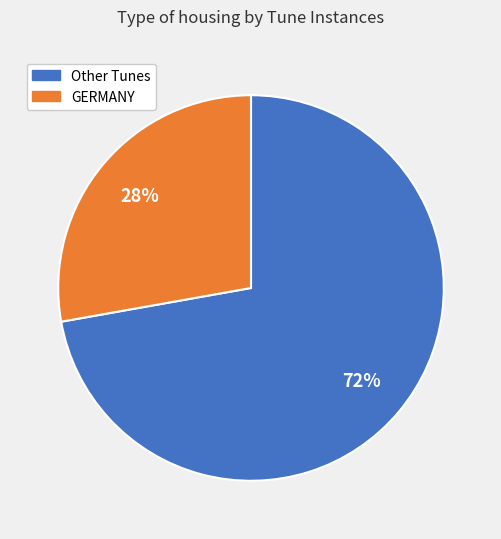

True or false: Other Tunes accounts for 72% of the total.

True